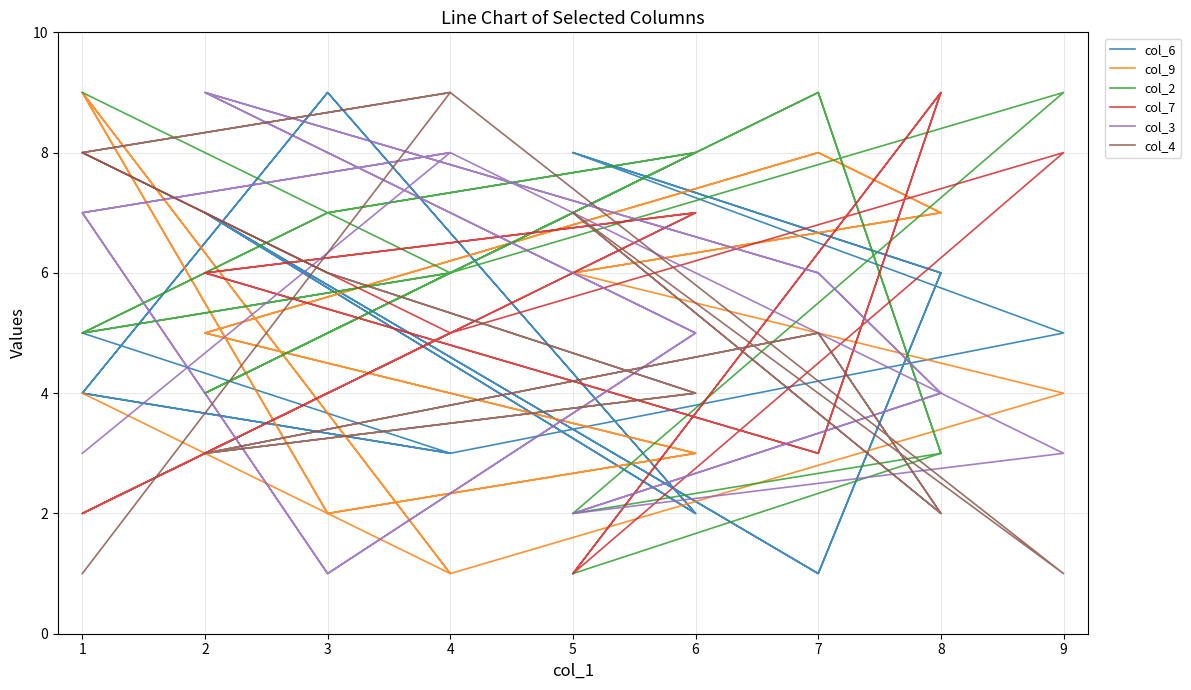

What is the average value of the col_3 series?

5